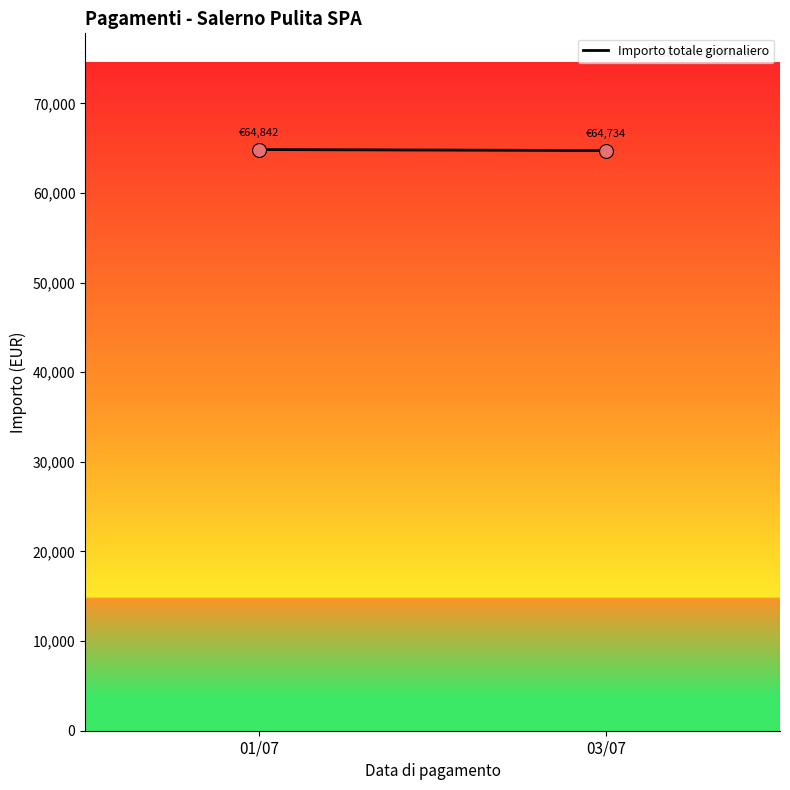

What is the average X value?

1.5